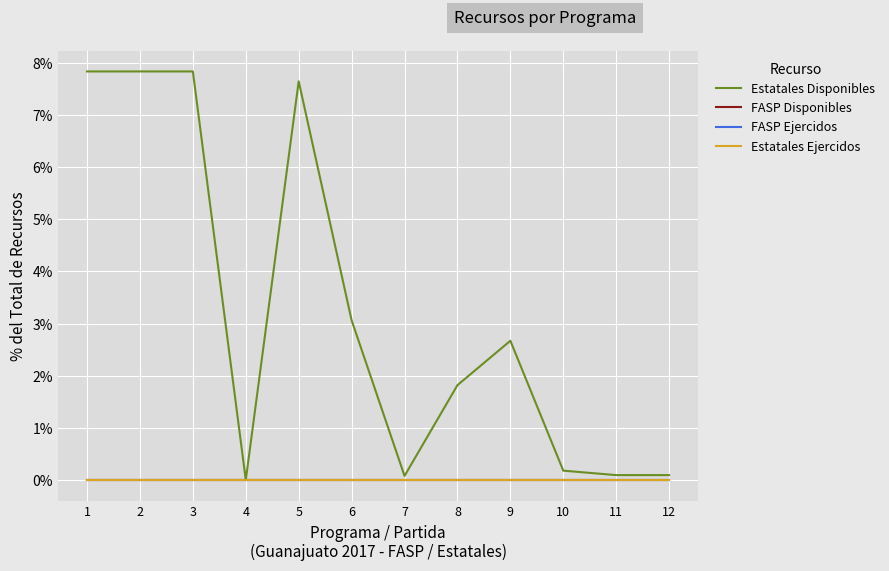

Reading right to left, list all the values displayed in this chart.

Estatales Disponibles: 0.1	0.1	0.2	2.7	1.8	0.1	3.1	7.6	0.0	7.8	7.8	7.8
FASP Disponibles: 0.0	0.0	0.0	0.0	0.0	0.0	0.0	0.0	0.0	0.0	0.0	0.0
FASP Ejercidos: 0.0	0.0	0.0	0.0	0.0	0.0	0.0	0.0	0.0	0.0	0.0	0.0
Estatales Ejercidos: 0.0	0.0	0.0	0.0	0.0	0.0	0.0	0.0	0.0	0.0	0.0	0.0